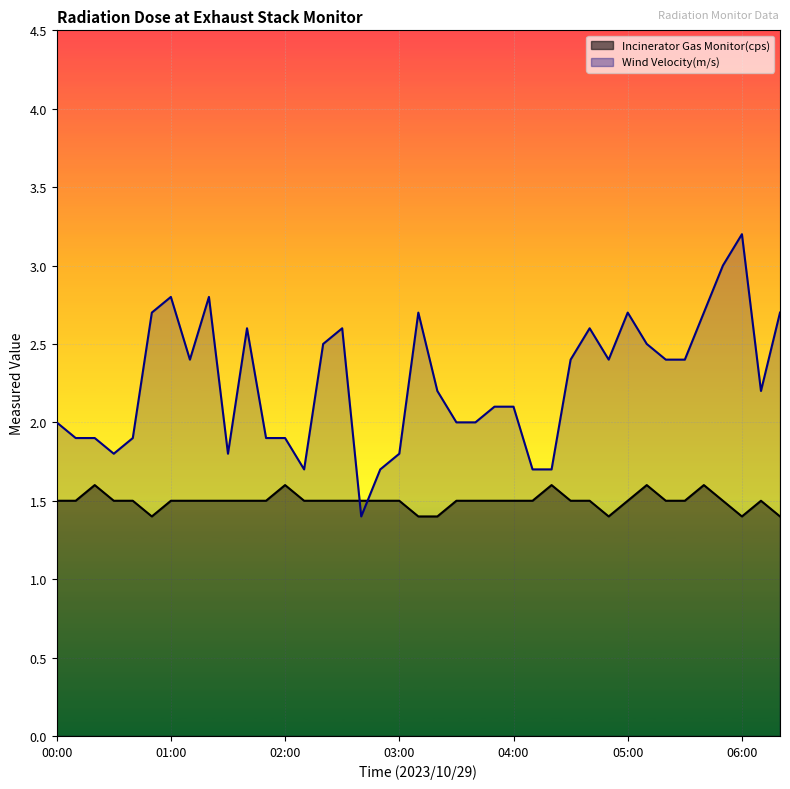

Between which two adjacent categories do Incinerator Gas Monitor(cps) and Wind Velocity(m/s) first intersect?

02:30 and 02:40